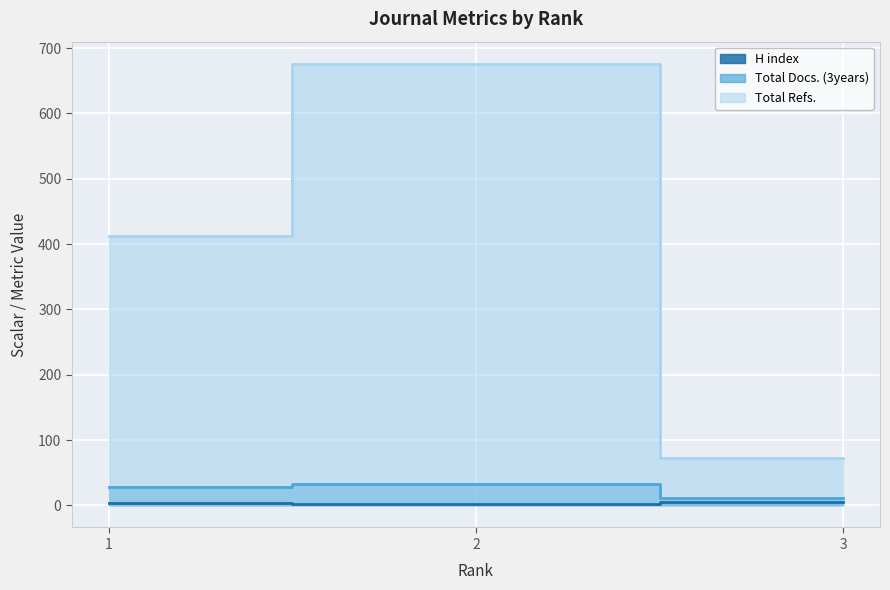

What is the difference between the highest and lowest values at 1?

409